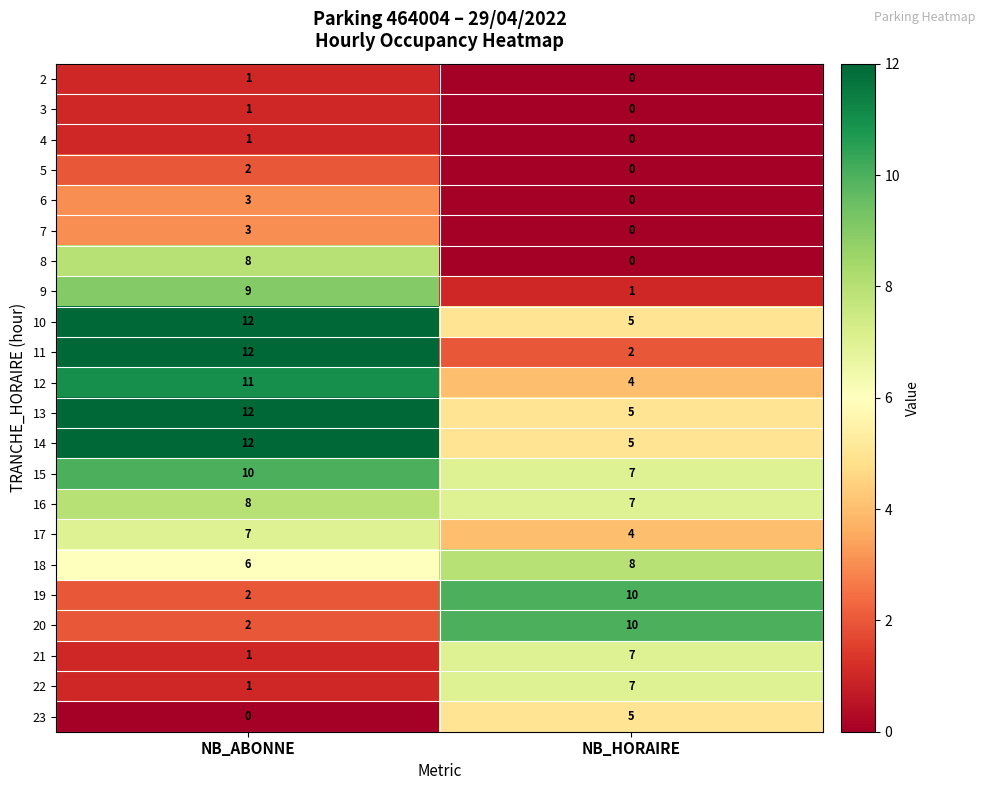

What is the spread (max minus min) of values at NB_ABONNE?

12